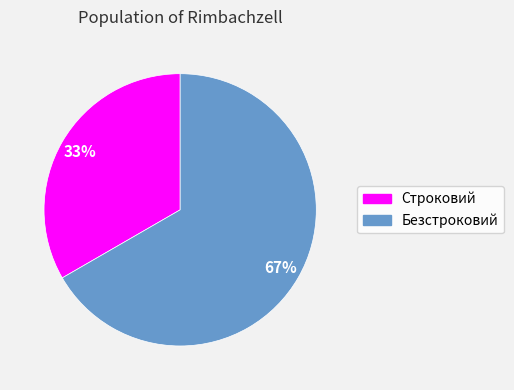

Does Безстроковий account for over 50% of the chart?

Yes